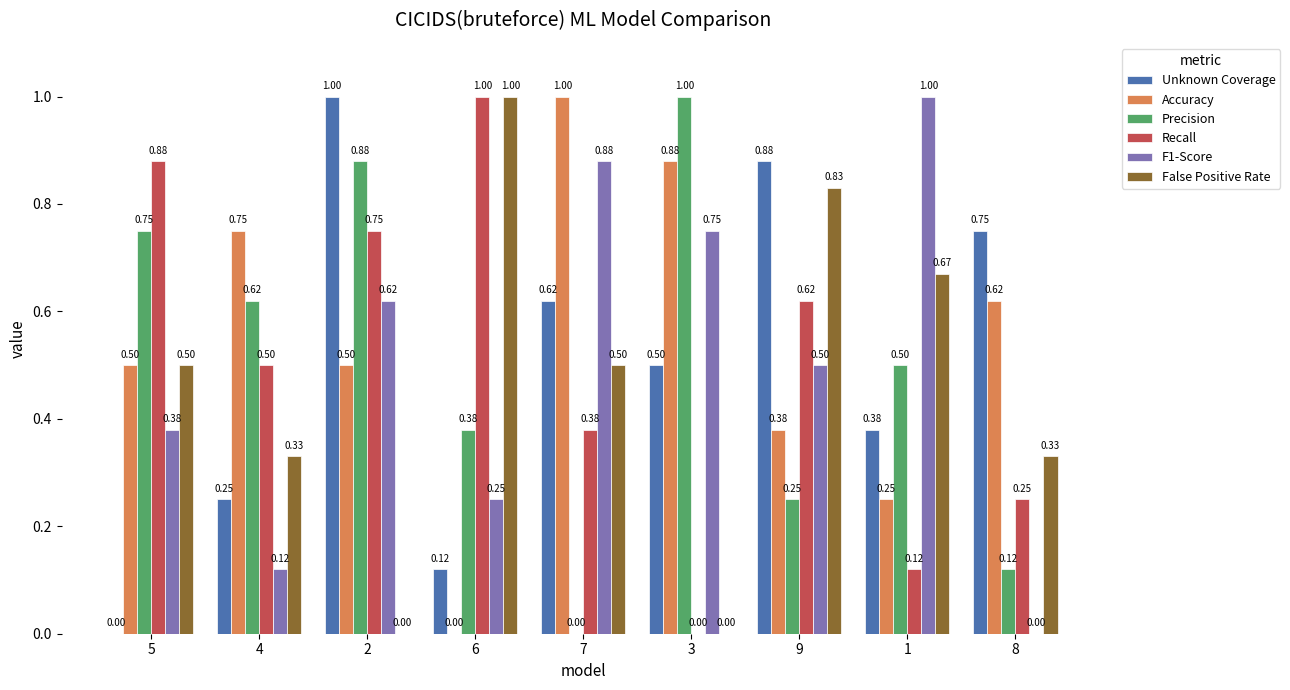

What is the total value across all series at 4?

2.6